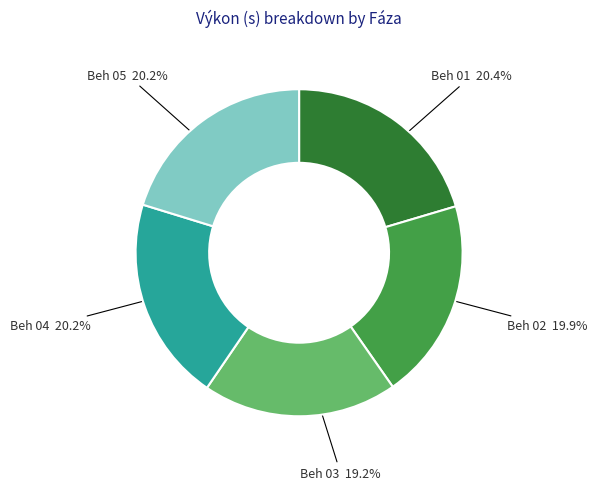

Is there a majority slice in this chart?

No